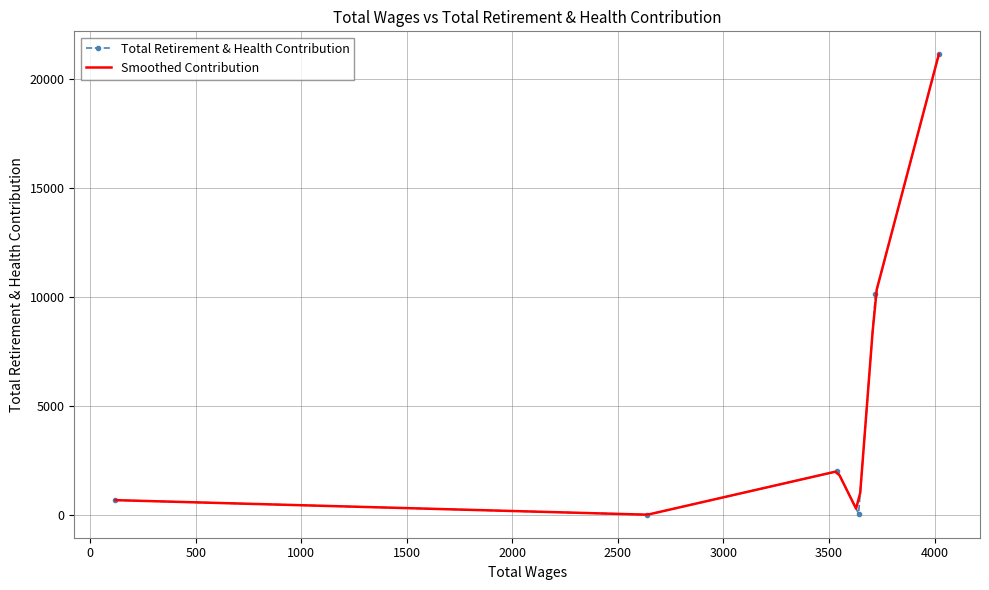

How many points are higher than both their immediate neighbors (excluding endpoints)?

1